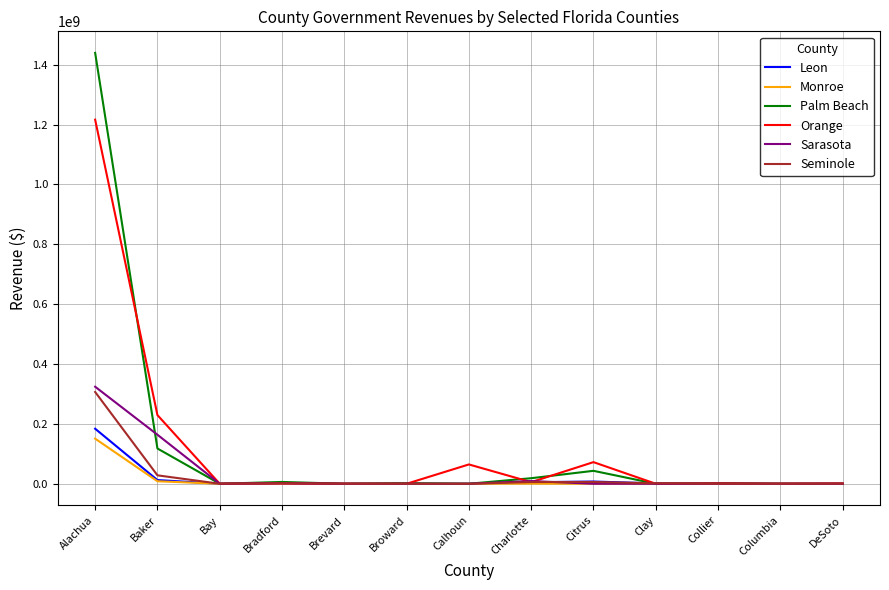

What is the difference between the Seminole values at Alachua and Bay?

306531769